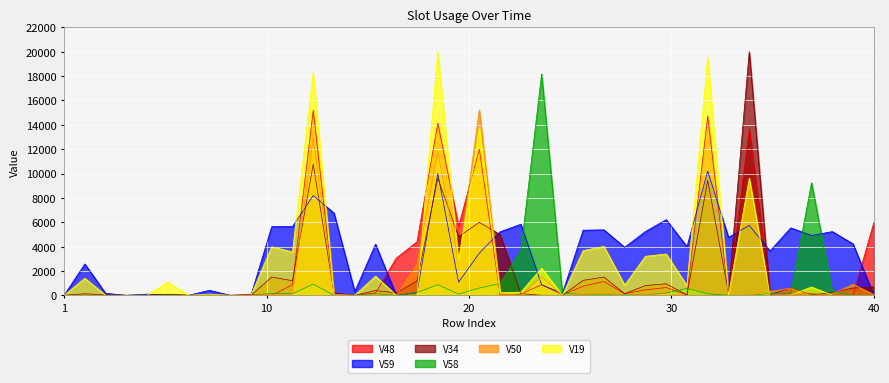

At which category does V34 reach its first local peak?

2